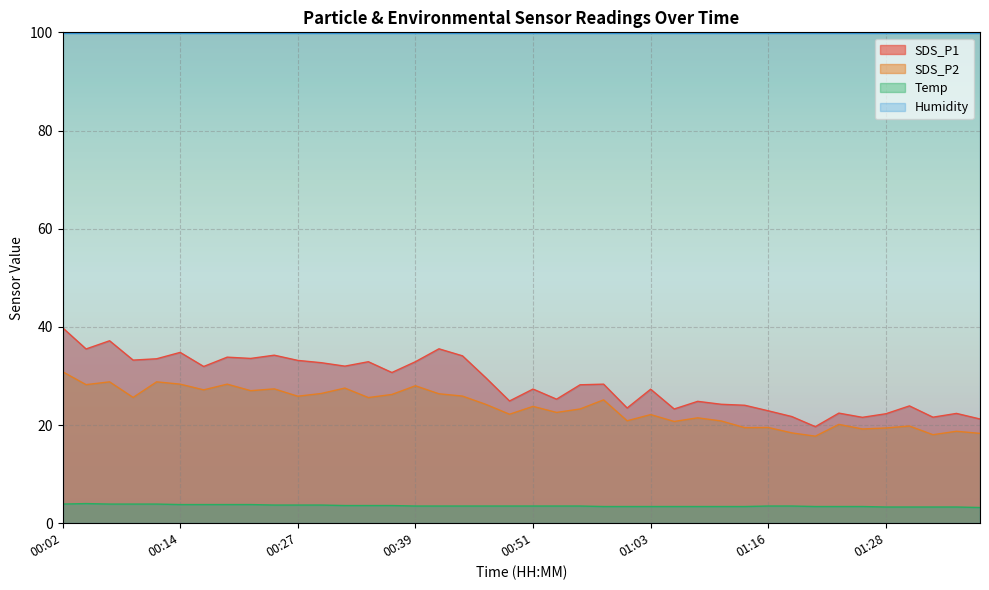

Where is Temp nearest to the value 3?

01:38